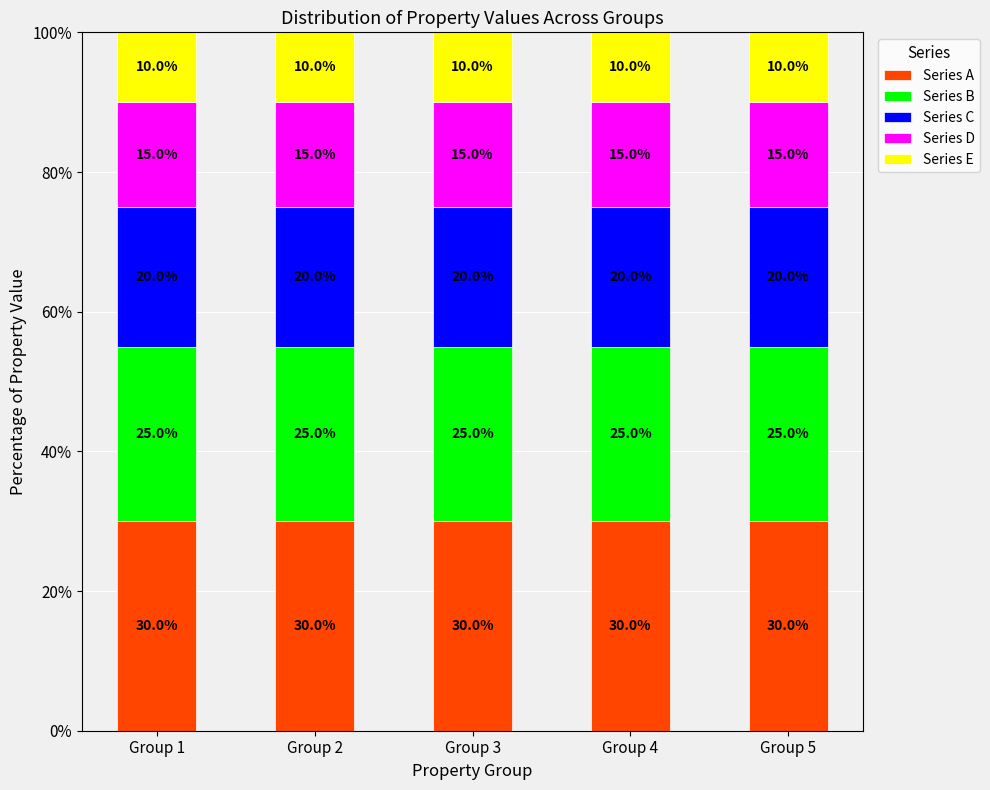

What is the approximate value of Series A at Group 2?

30